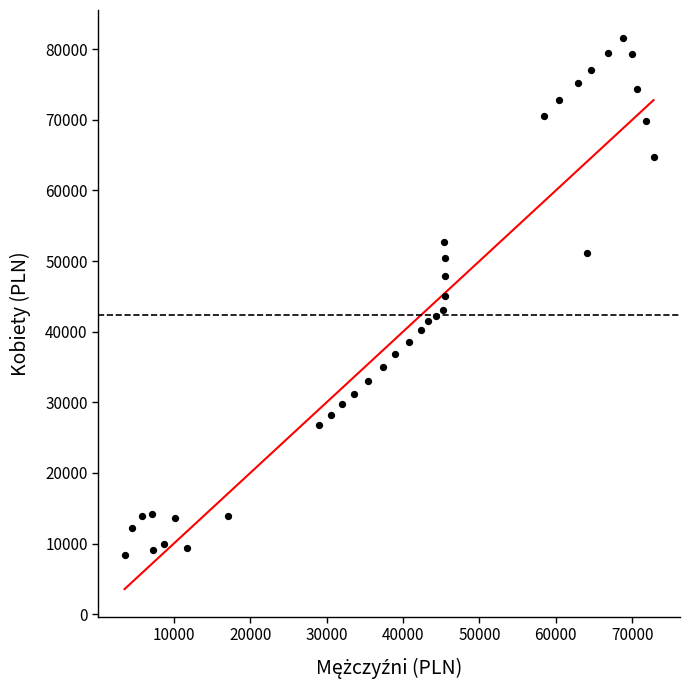

What is the range of X values (max minus min)?

69246.1